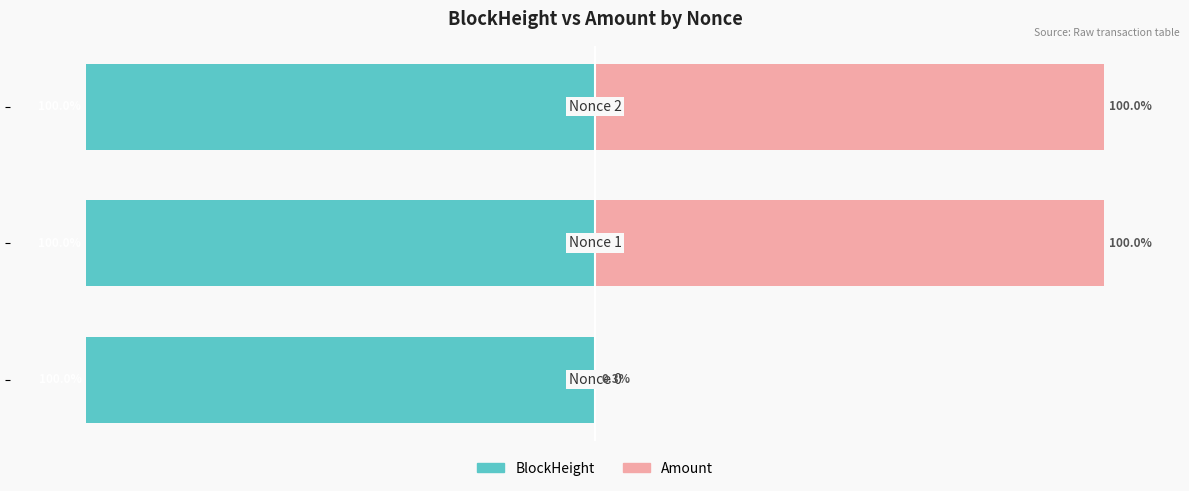

What is the difference between the highest and lowest values at 0?

100.2